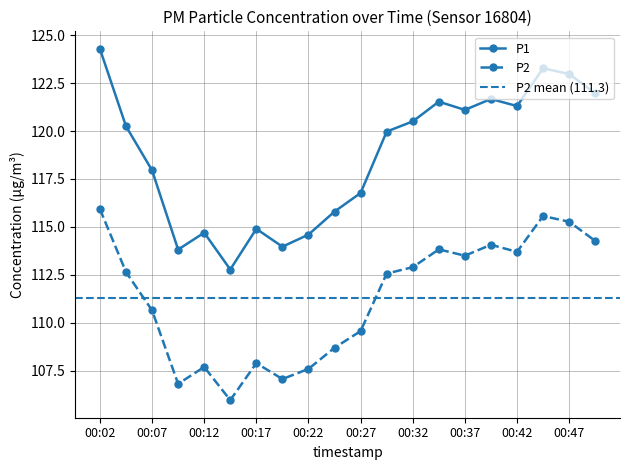

What is the value of the P2 point at the 14th from the left?

113.8